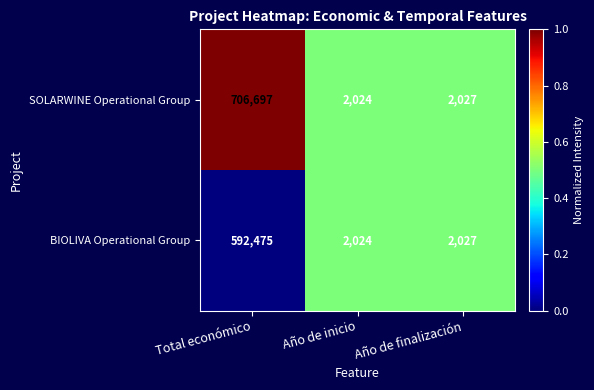

At which category is the sum across all series the highest?

Total económico